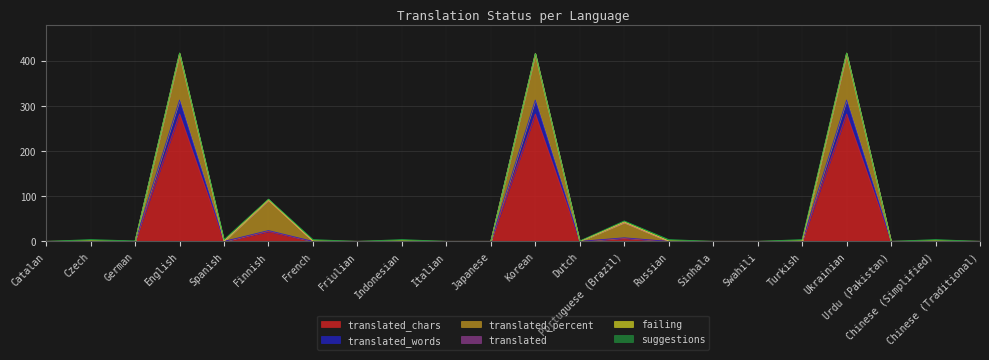

List the series in order of their peak value, lowest first.

failing, translated, suggestions, translated_words, translated_percent, translated_chars